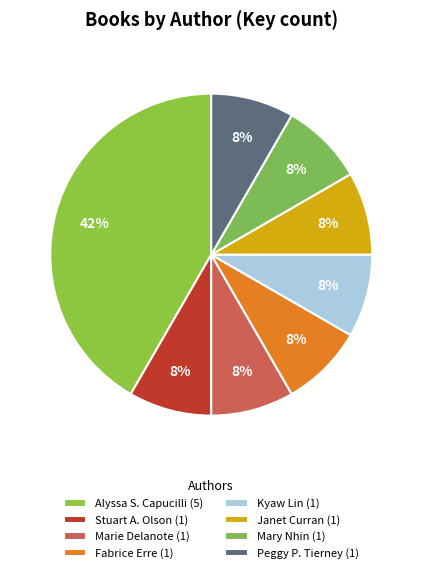

Which category has the biggest portion of the pie?

Alyssa S. Capucilli (5)